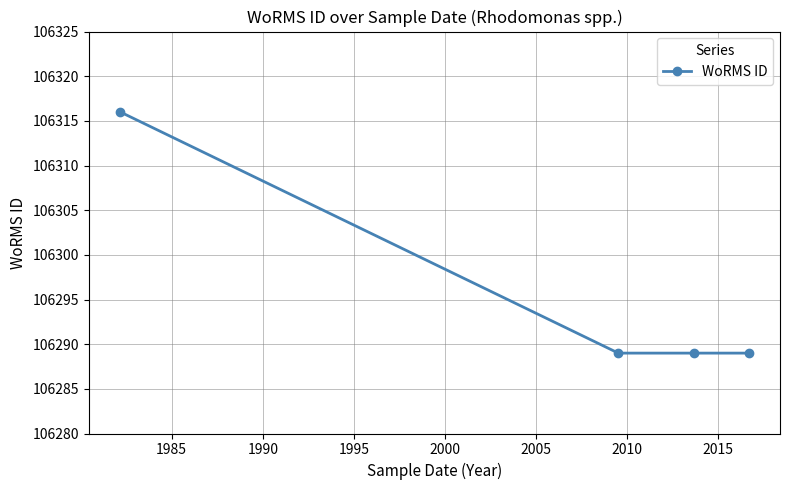

What is the difference between the maximum and minimum values?

27